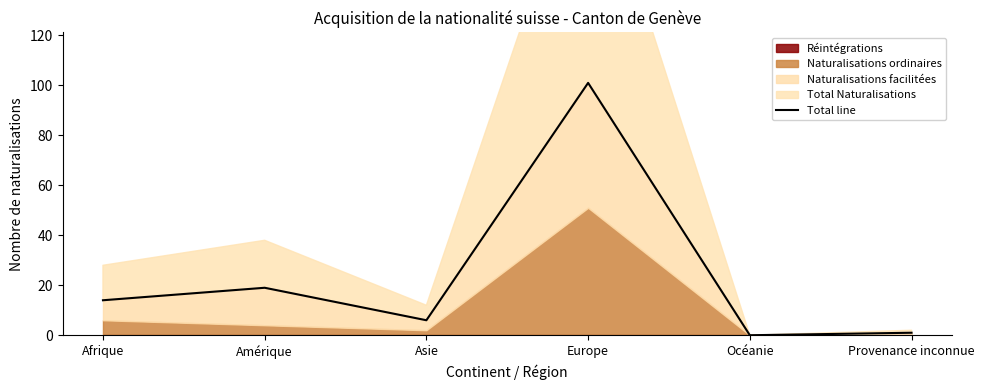

At which category does the data reach its first local valley?

Asie